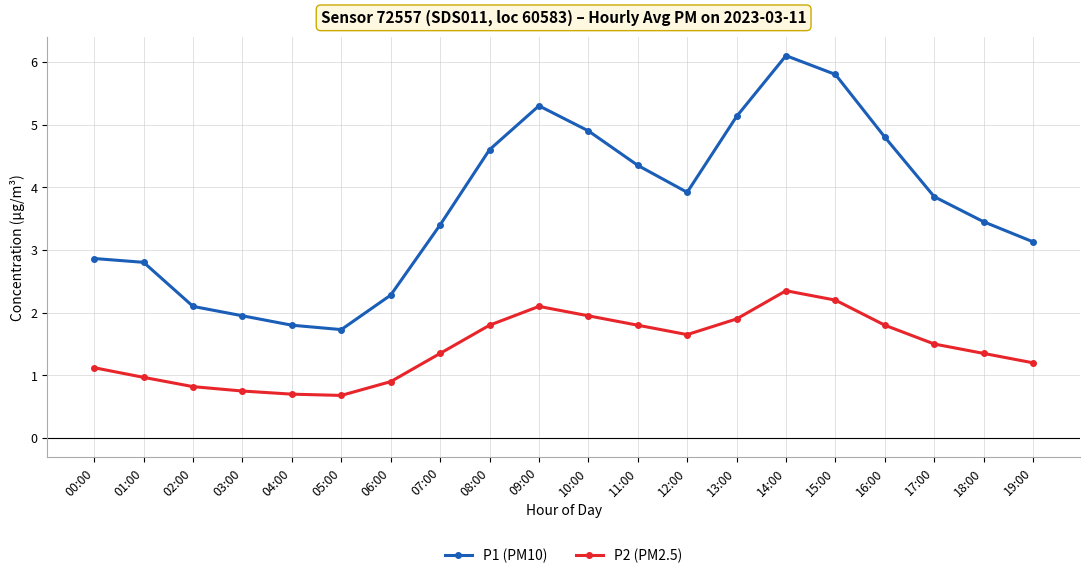

Which series has the largest total across all categories?

P1 (PM10)